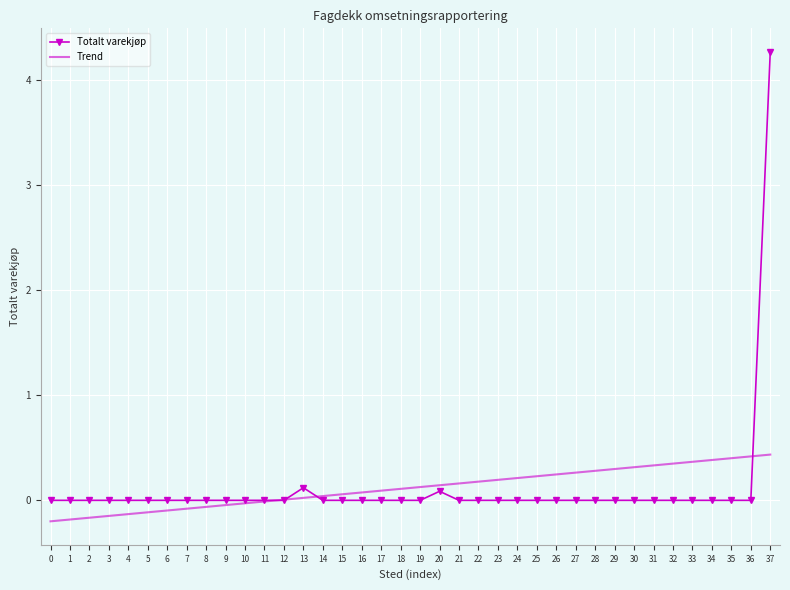

Is it true that Trend equals 0.1 at 16?

True